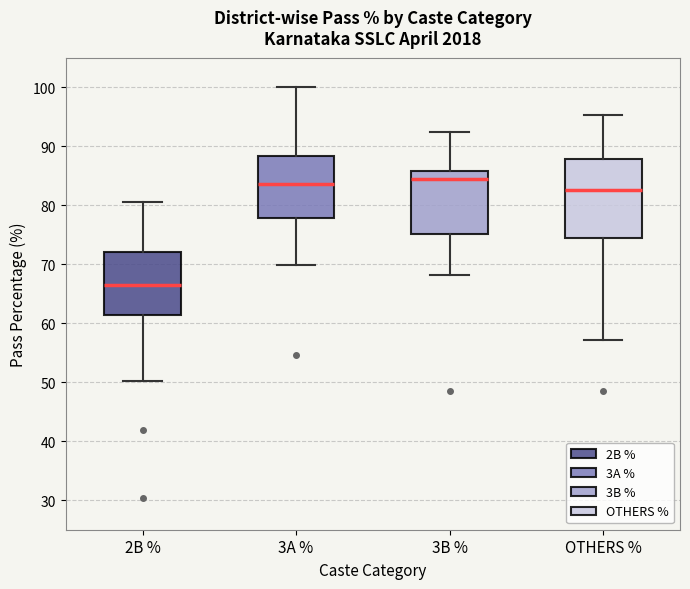

Reading left to right, read every box against the y-axis: the position of its median line, the range the box covers, and the ends of its whiskers. The values are not printed on the chart, so give them approximately, as read against the axis.

2B %: median 66, box 61 to 72, whiskers 50 to 80
3A %: median 84, box 78 to 88, whiskers 70 to 100
3B %: median 84, box 75 to 86, whiskers 68 to 92
OTHERS %: median 83, box 75 to 88, whiskers 57 to 95